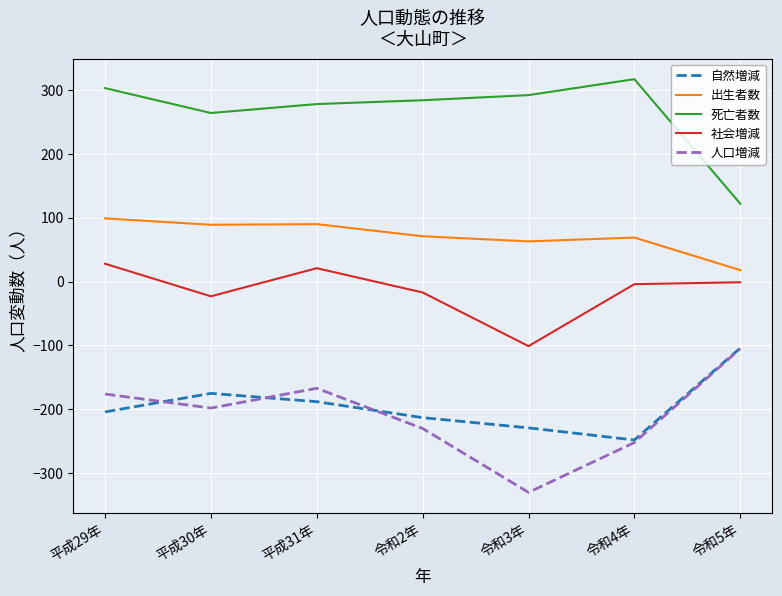

Is the value of 出生者数 at 令和3年 greater than the value of 自然増減 at 令和2年?

Yes